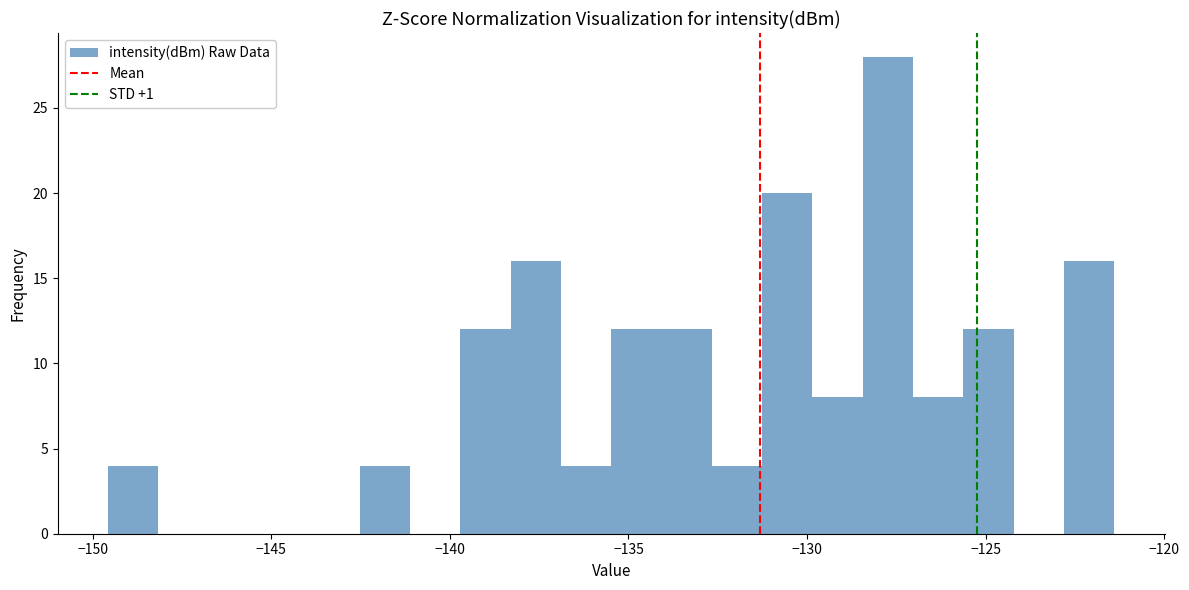

Around what value on the x-axis is the tallest bar? Give the approximate position of its centre, as read against the axis.

-127.5